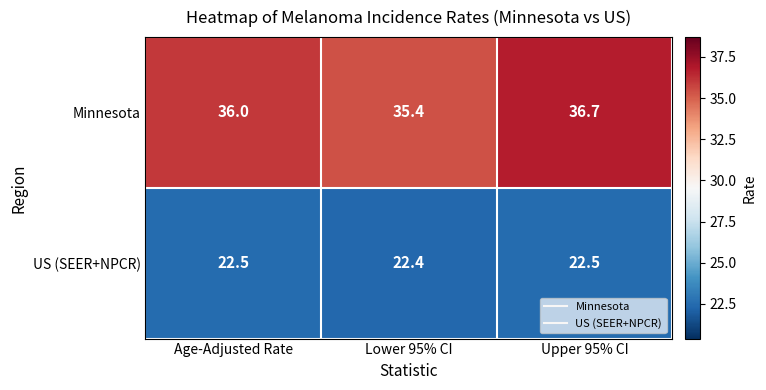

At how many categories does at least one series exceed 30?

3